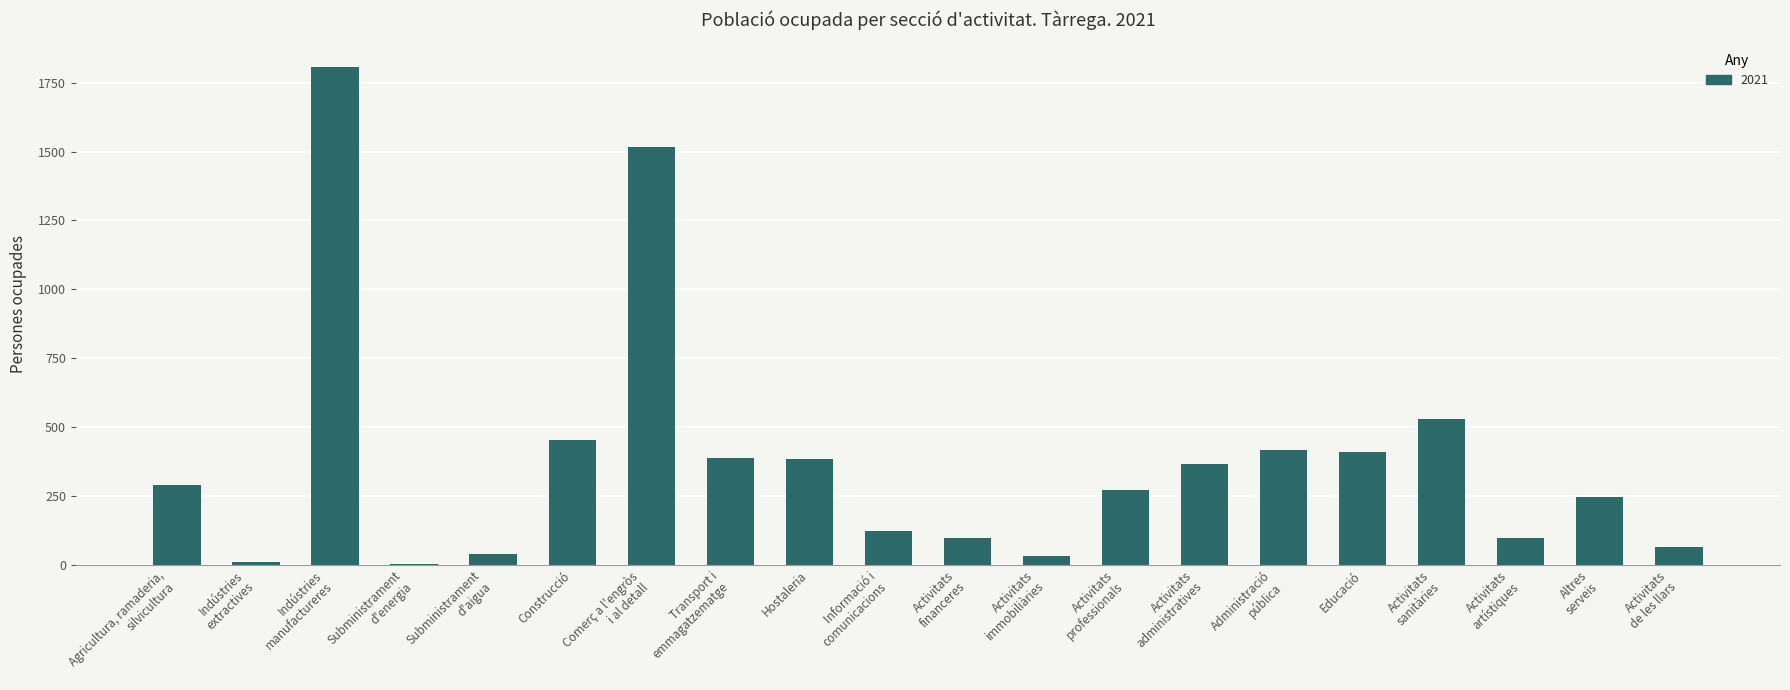

True or false: the data shows 99 at Activitats
financeres.

True